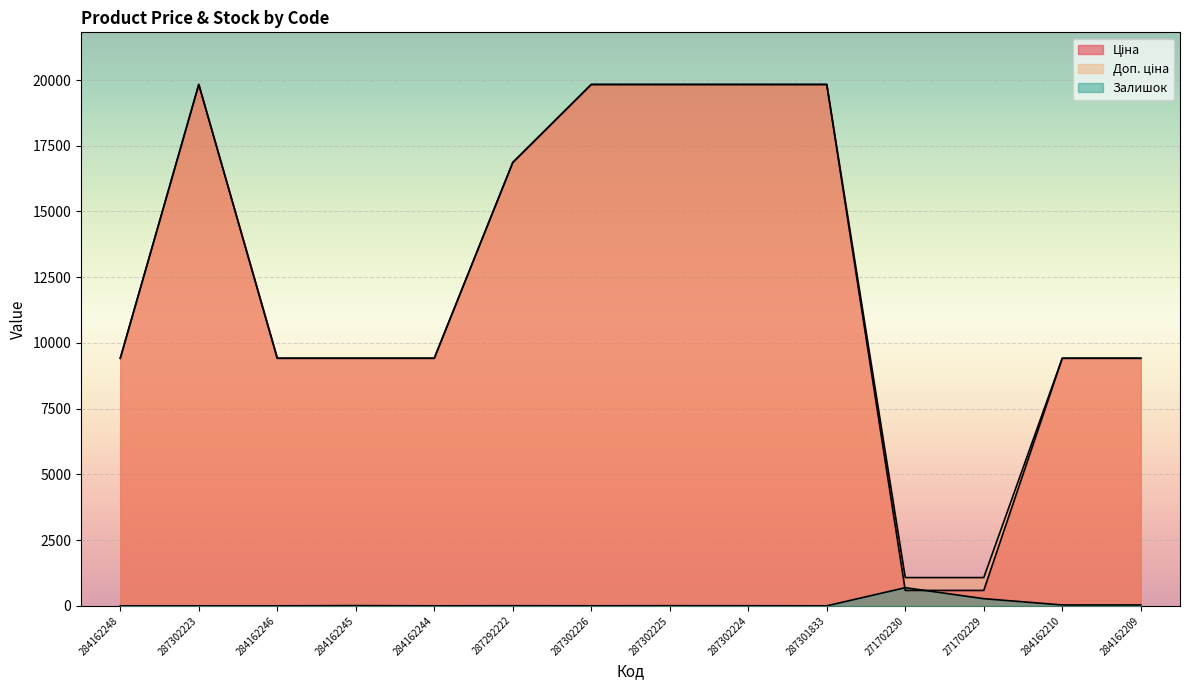

How many data points in Доп. ціна are less than 9416?

2